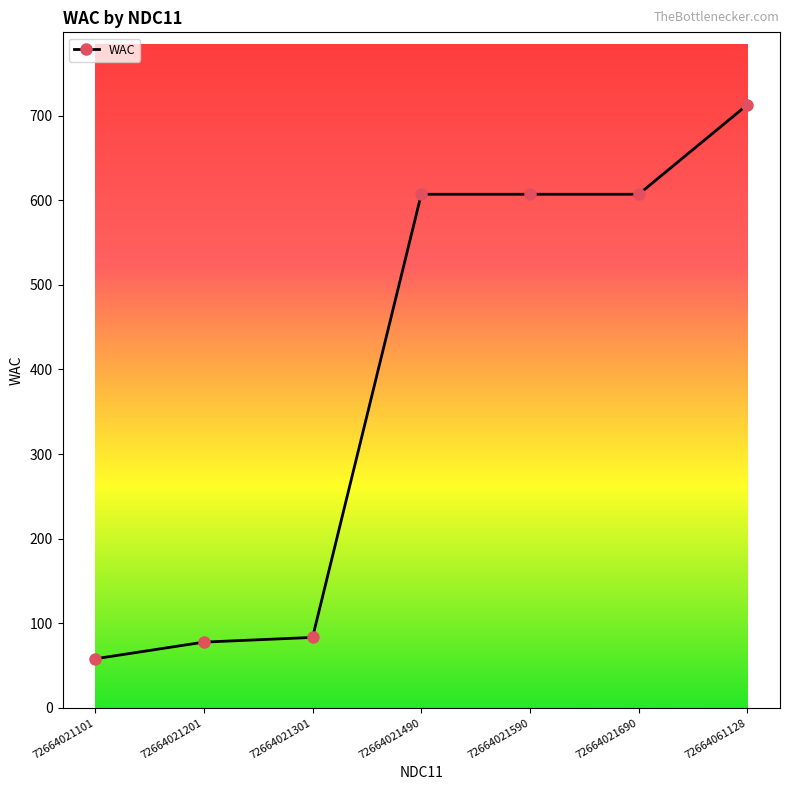

Between 72664021690 and 72664021101, which is larger?

72664021690